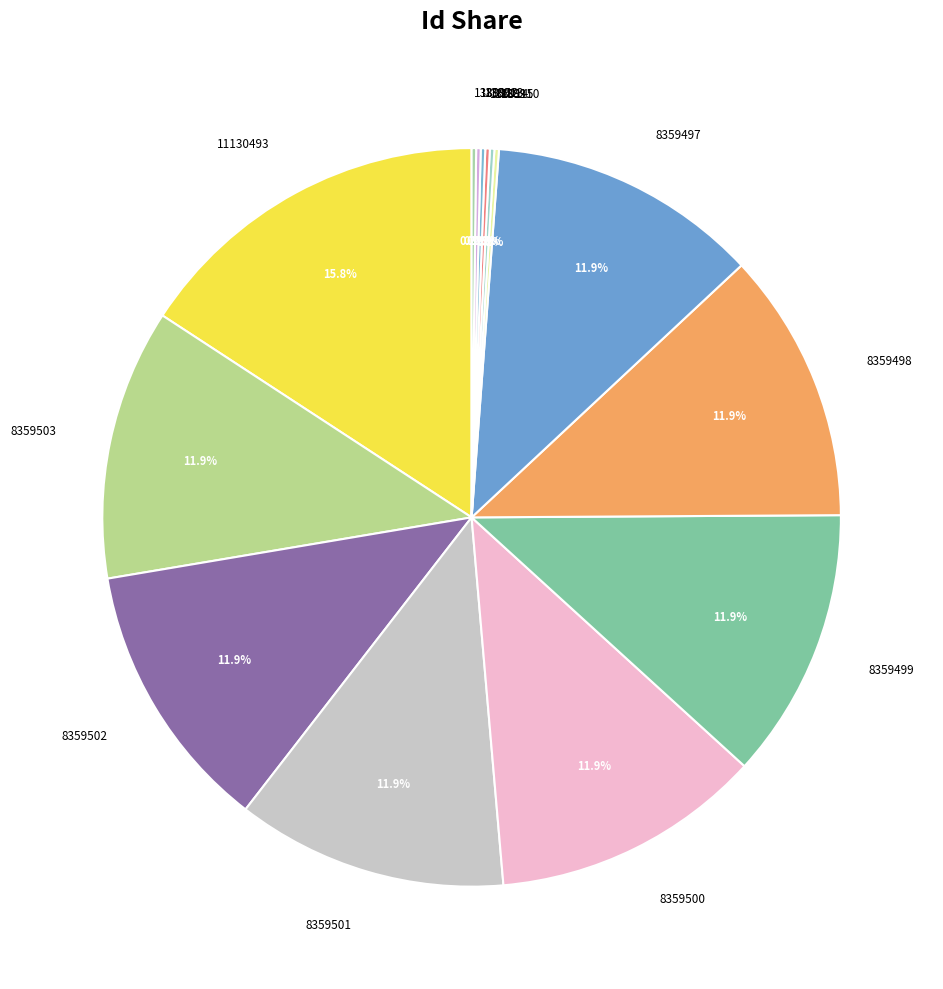

Is 8359503 the majority of the pie?

No